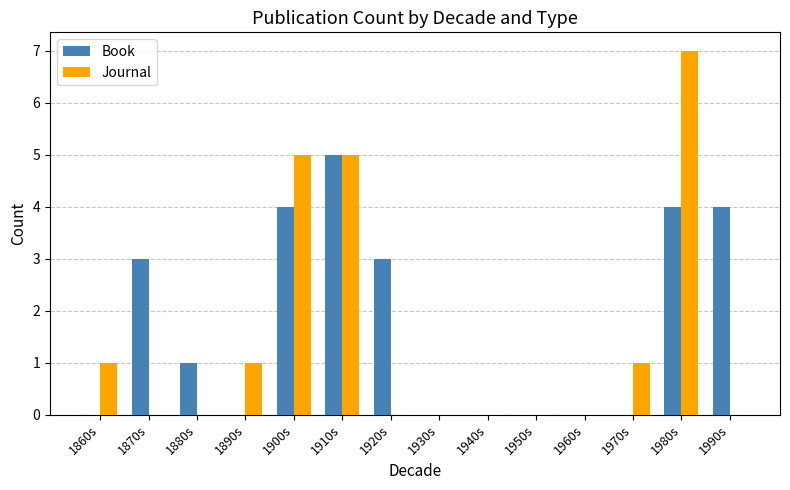

Between 1970s and 1990s, which series saw the biggest shift?

Book